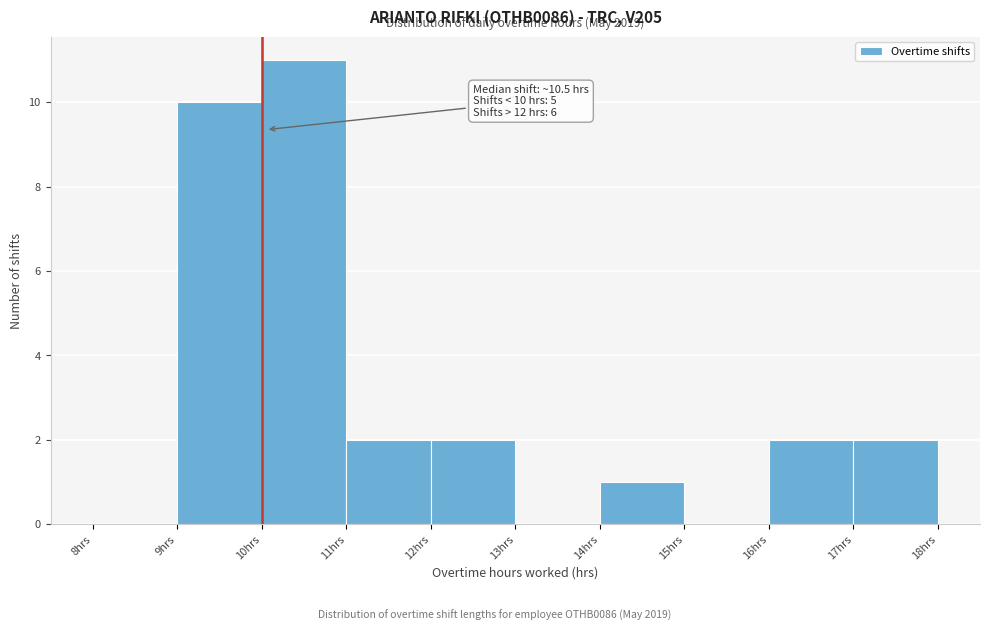

Over which range of the x-axis is the bar tallest?

10 to 11